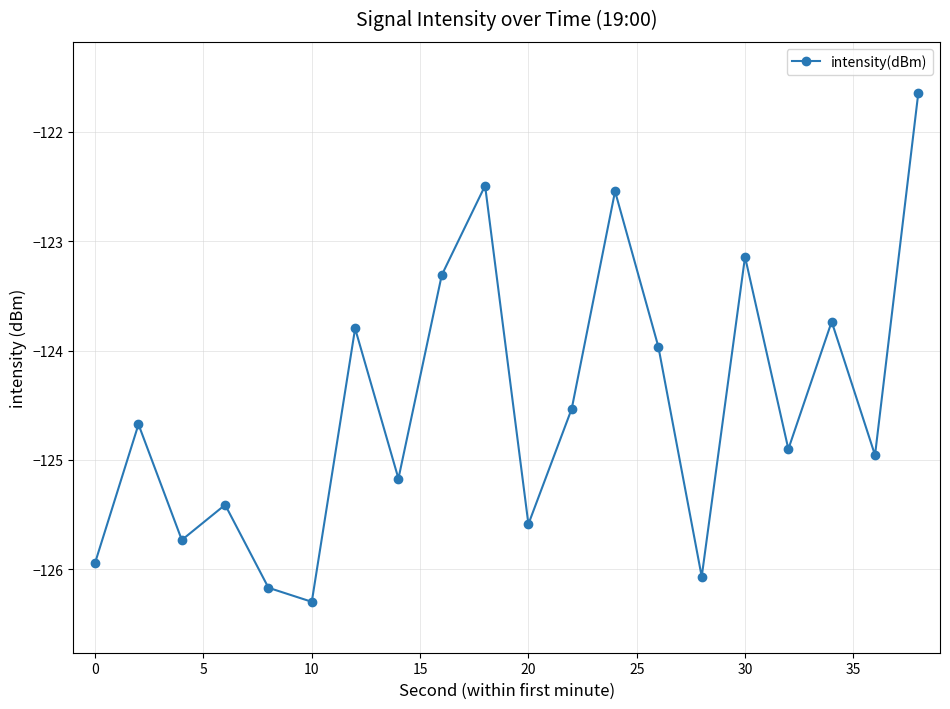

What is the maximum value shown in the chart?

-121.6